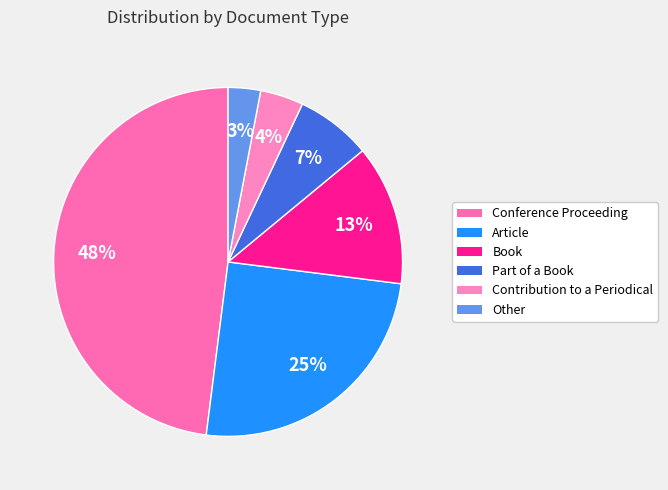

Which has a higher value, Contribution to a Periodical or Part of a Book?

Part of a Book